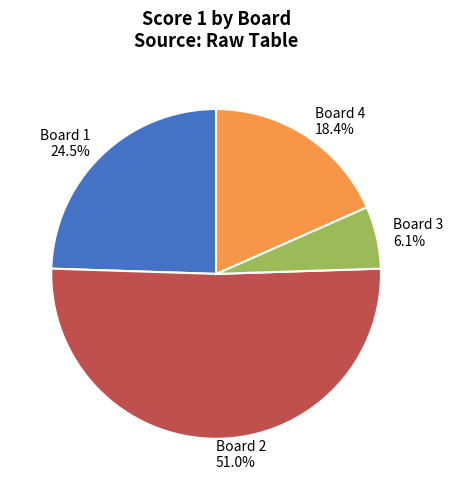

Count the number of slices in the pie.

4